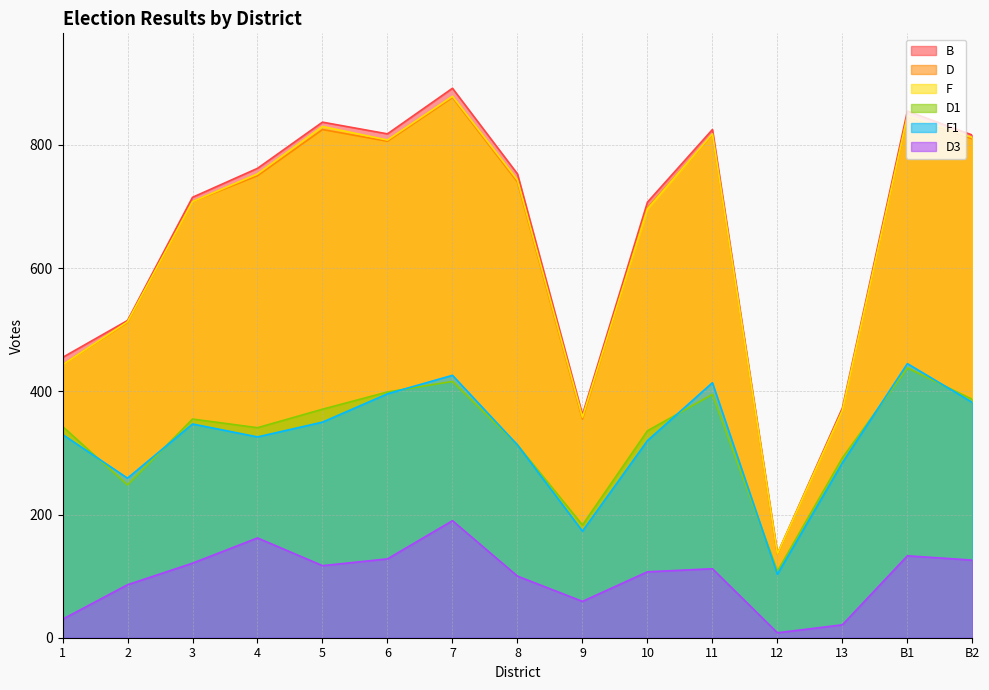

The D3 series shows 21 at 13. True or false?

True